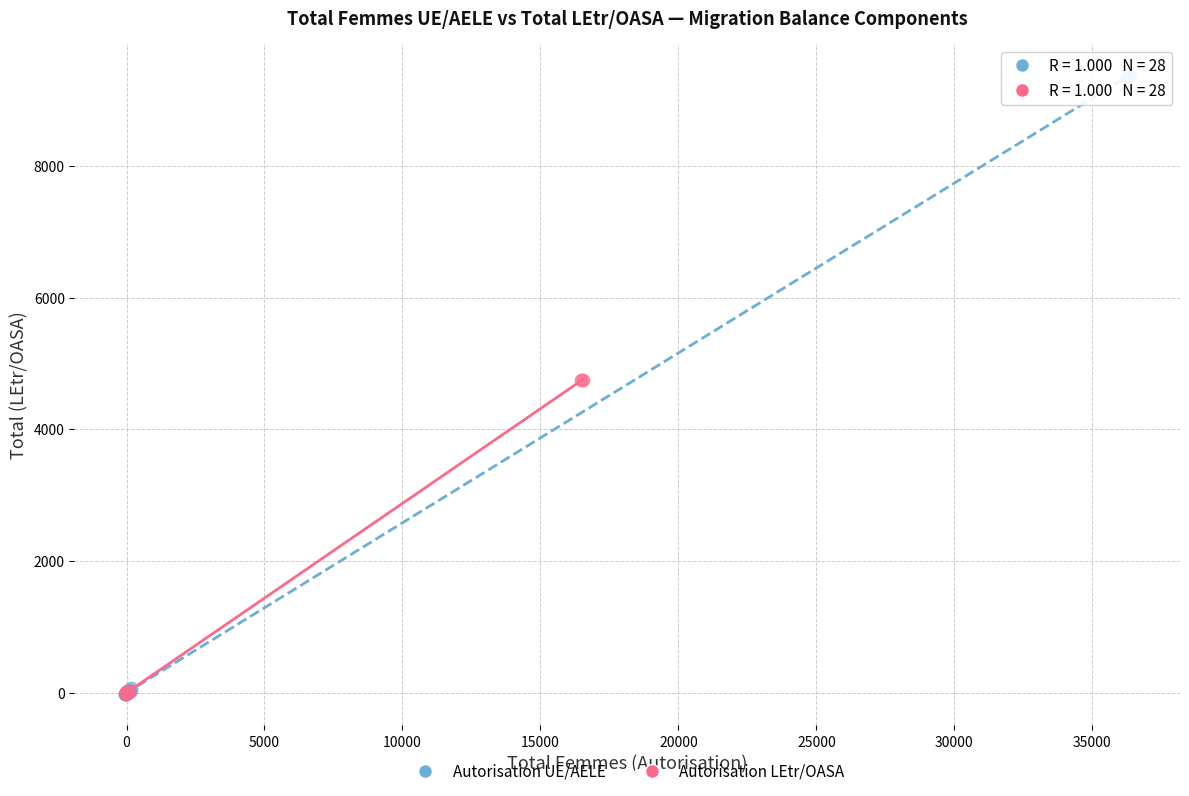

What are all the series names shown in the legend?

Autorisation UE/AELE, Autorisation LEtr/OASA